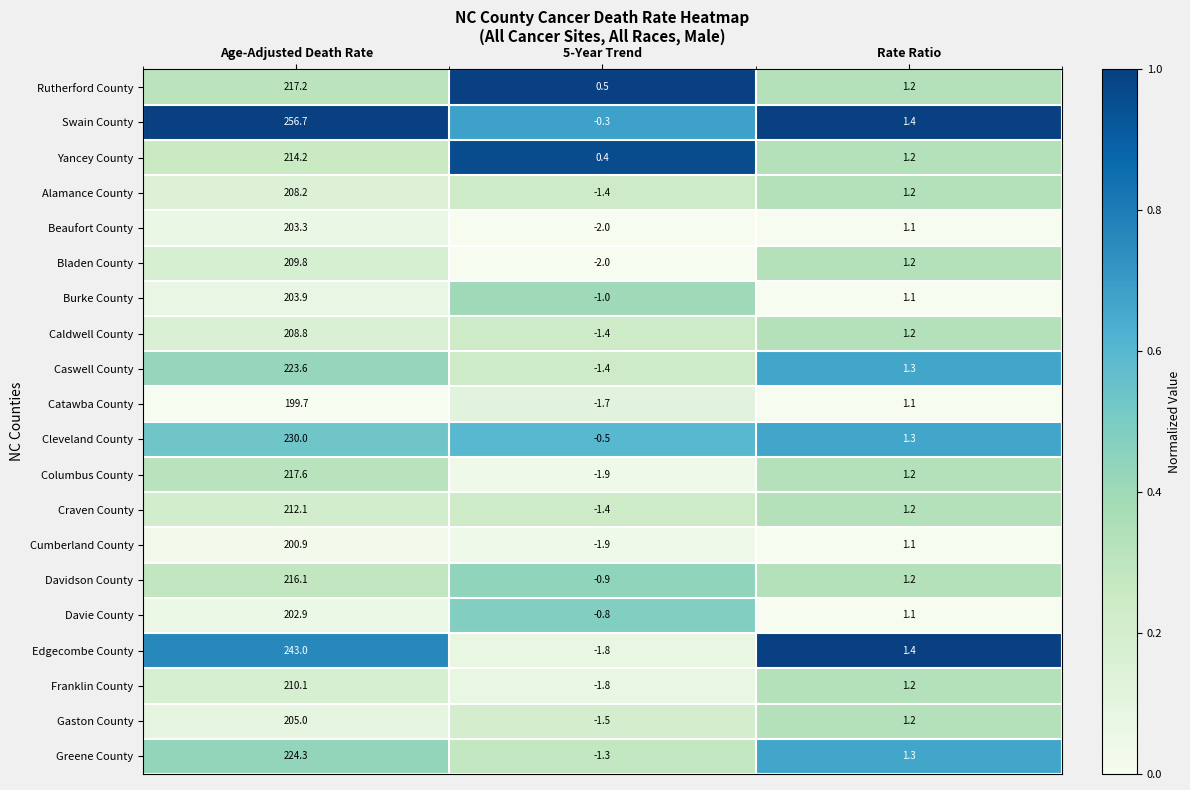

What is the difference between the highest and lowest values at Rate Ratio?

0.3